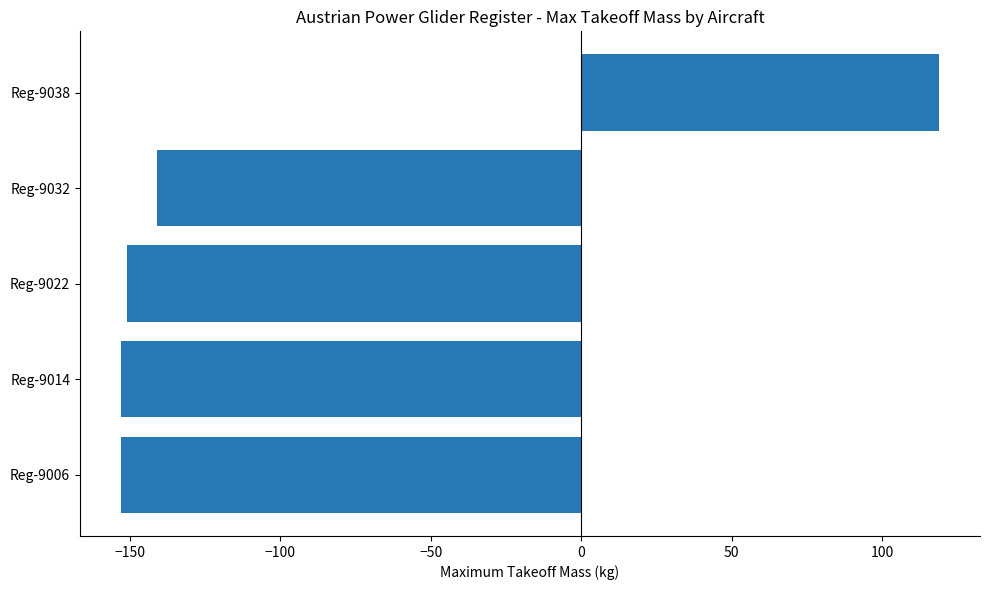

What is the smallest value displayed?

-153.1